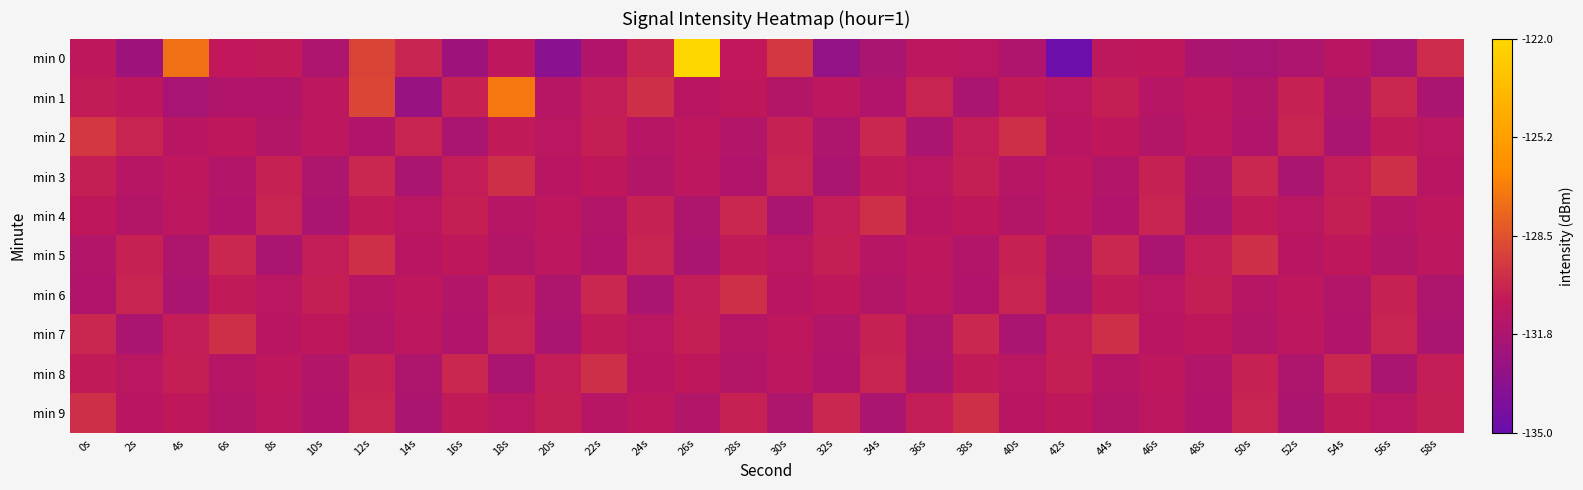

At 38s, list the series in order from smallest to largest.

min 1, min 6, min 5, min 0, min 4, min 8, min 2, min 3, min 7, min 9